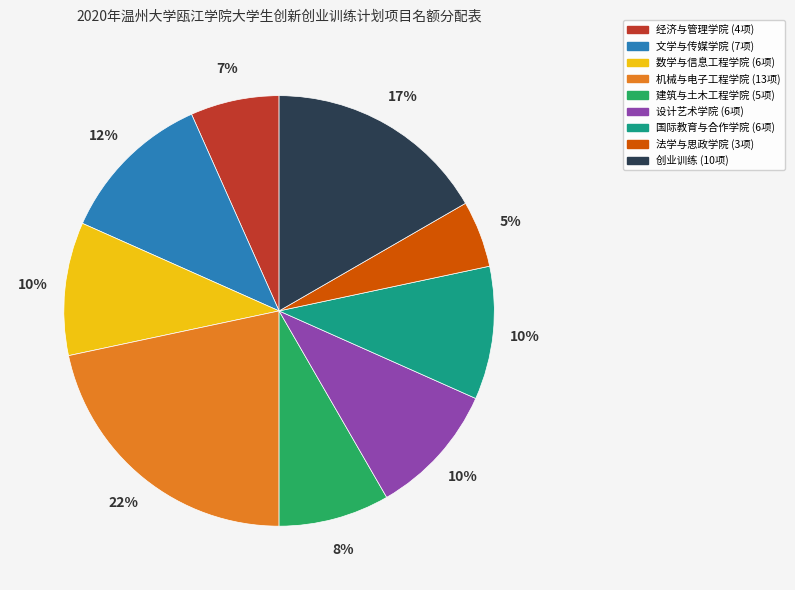

Which category has the smallest portion of the pie?

法学与思政学院